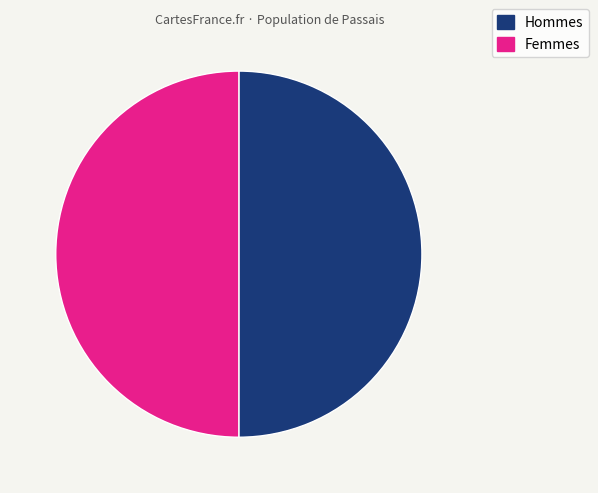

To the nearest percent, what is the average slice percentage?

50%